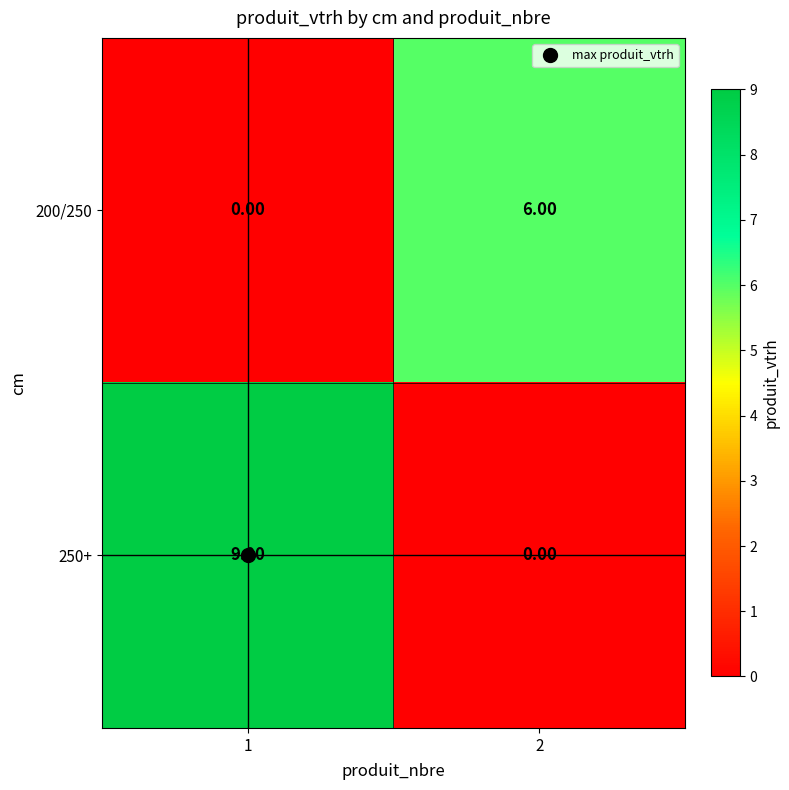

Between 1 and 2, which series saw the biggest shift?

250+